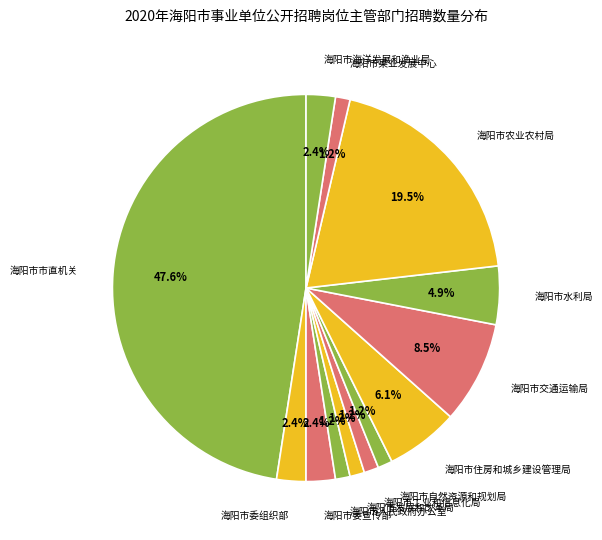

What portion of the pie excludes 海阳市人民政府办公室?

98.8%